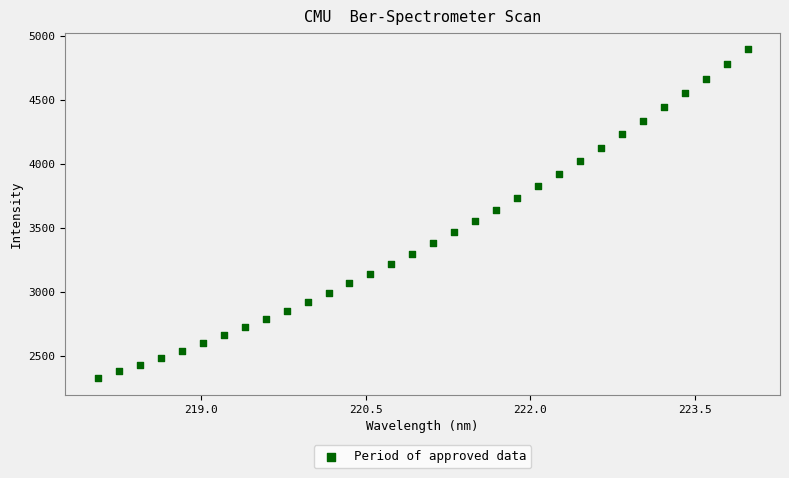

What is the range of Y values (max minus min)?

2568.6